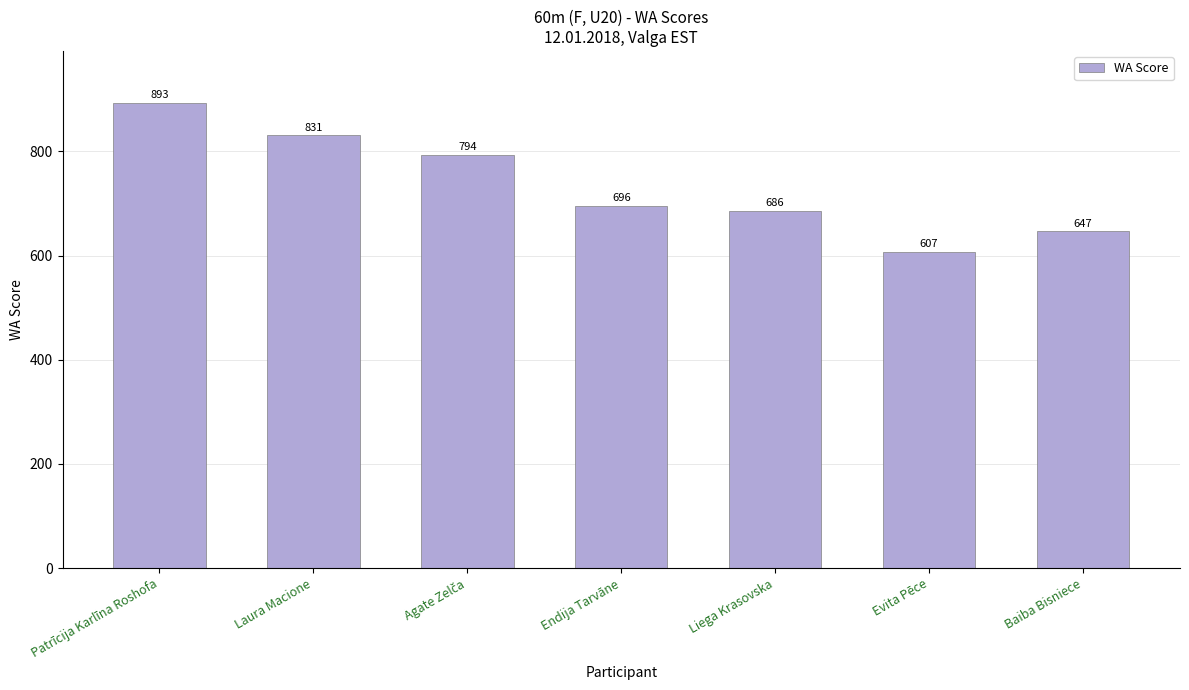

What is the minimum value shown in the chart?

607